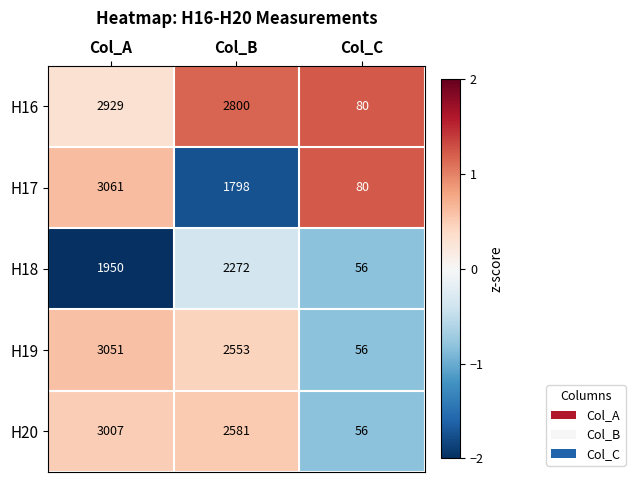

The value of H18 at Col_C is 21. True or false?

False